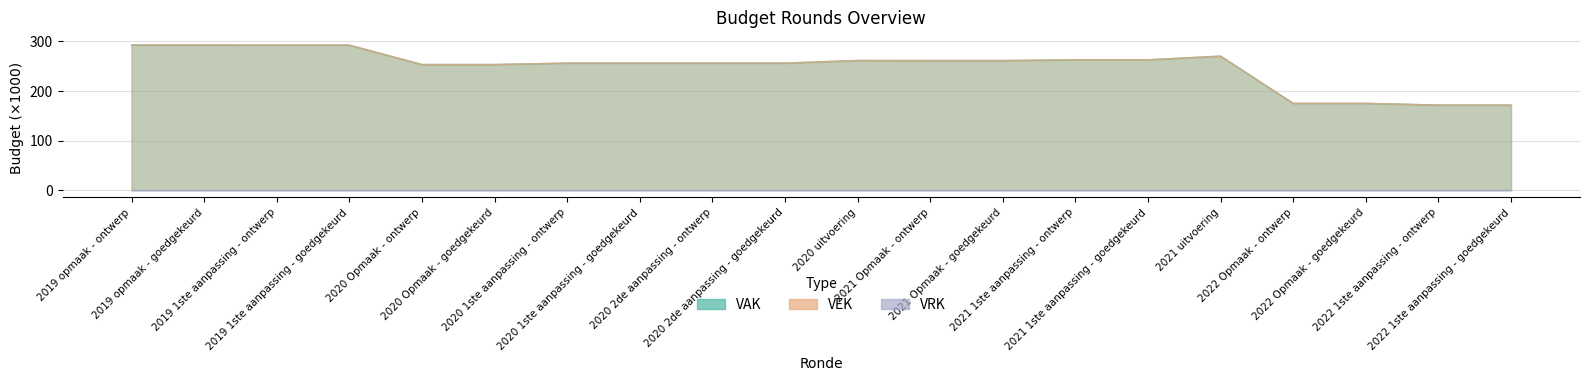

What is the total value across all series at 2020 1ste aanpassing - goedgekeurd?

512.6